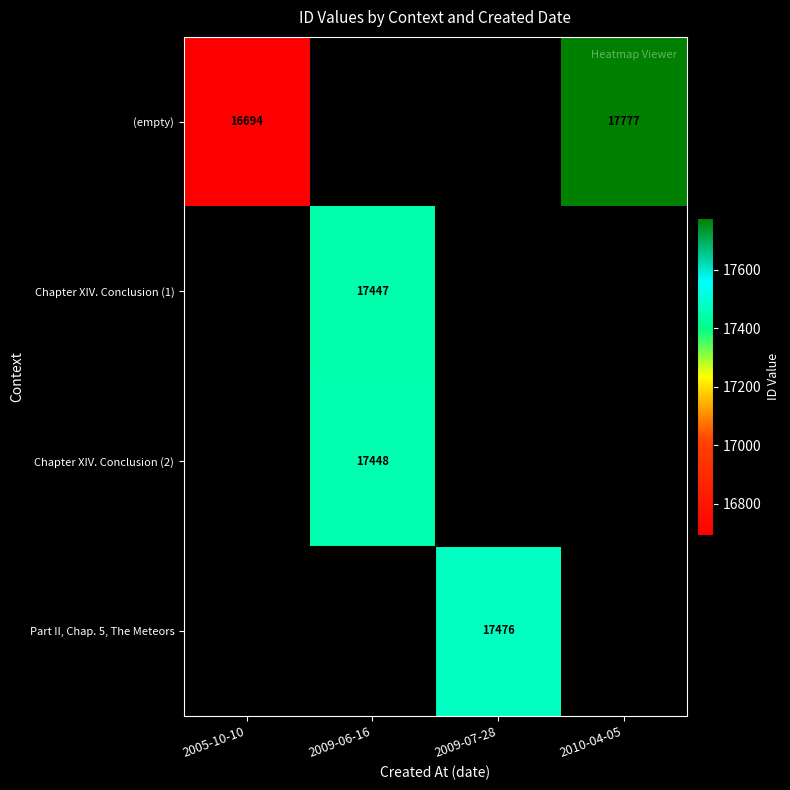

What is the difference between the (empty) values at 2005-10-10 and 2010-04-05?

1083